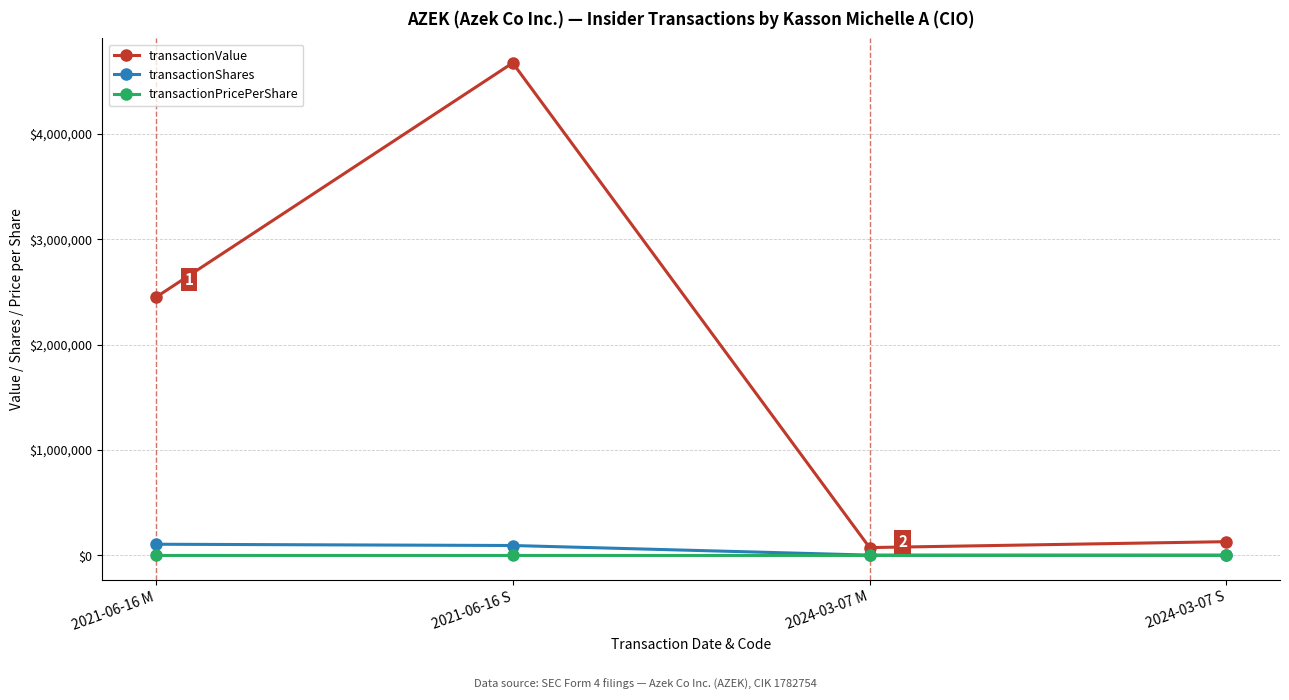

What is the label of the 3rd point from the left?

2024-03-07 M